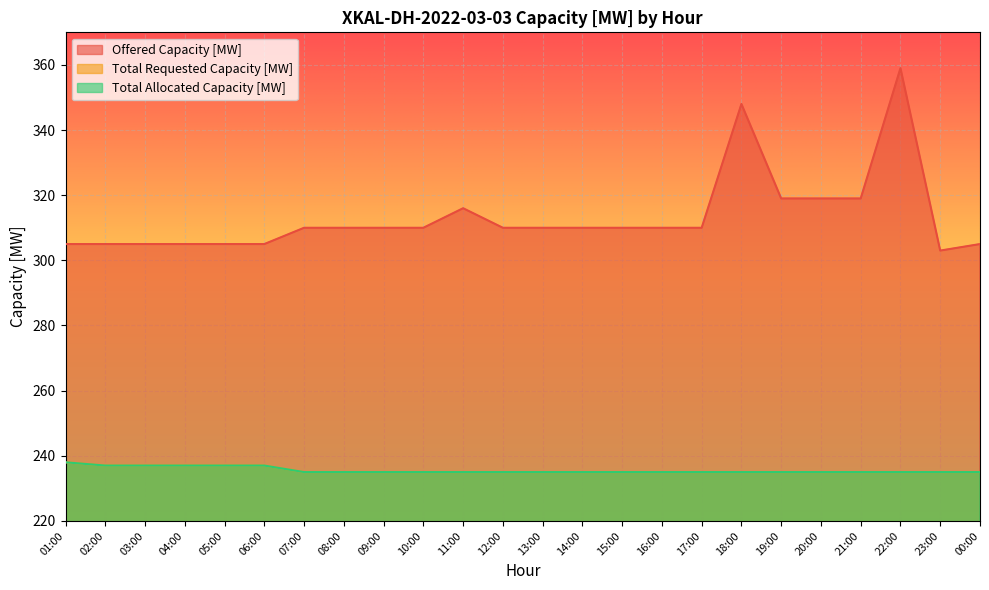

How many lines are shown in the chart?

3